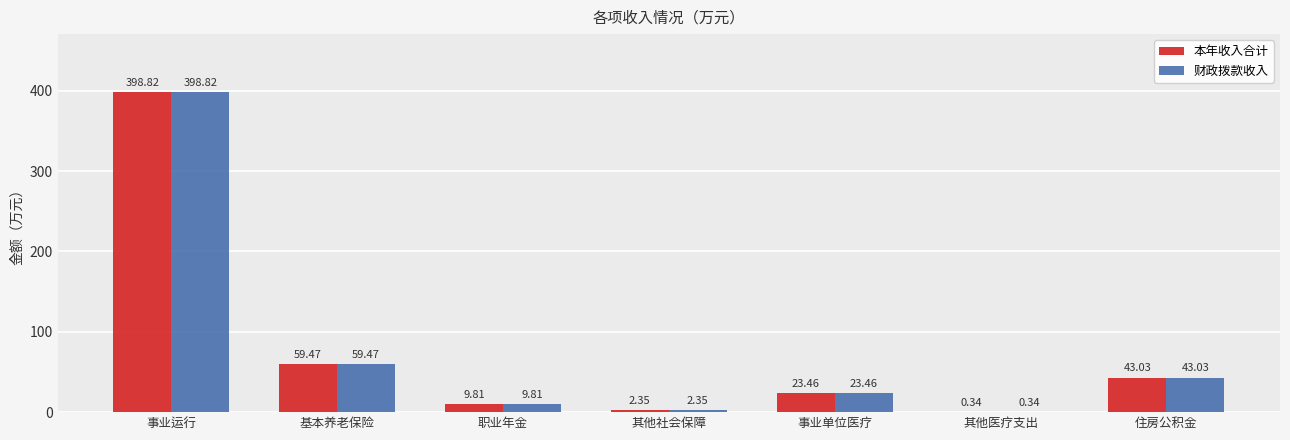

Which label corresponds to the largest value in the chart?

事业运行